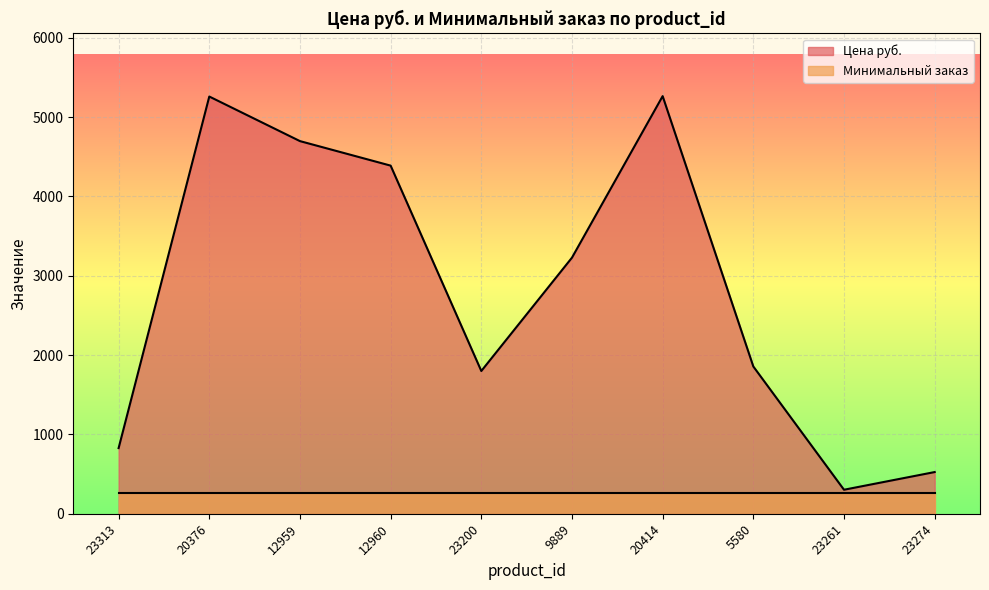

Reading left to right, extract all data points from this chart.

828.0	5260.0	4698.0	4389.0	1800.0	3229.0	5265.0	1857.0	303.0	526.0